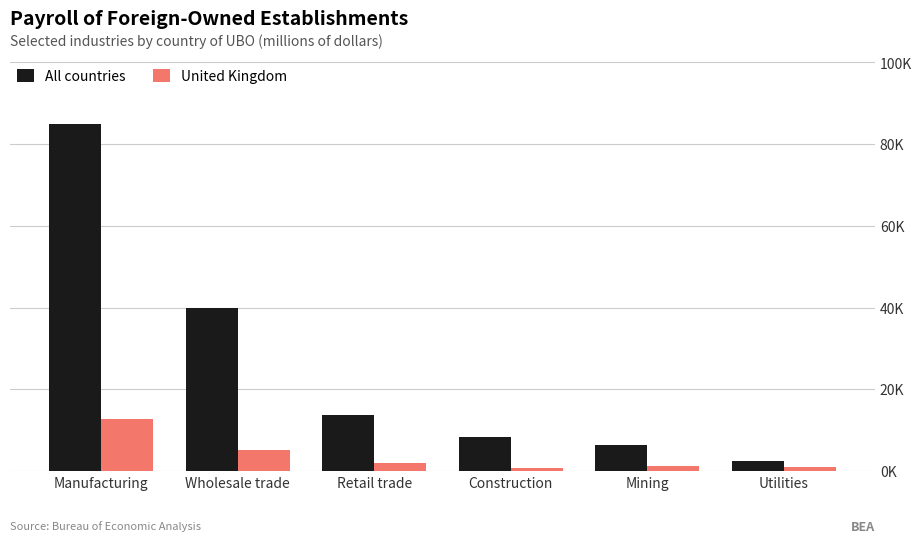

Reading left to right, extract all data points from this chart.

All countries: 84851	39937	13658	8203	6406	2527
United Kingdom: 12649	5037	2024	795	1181	962